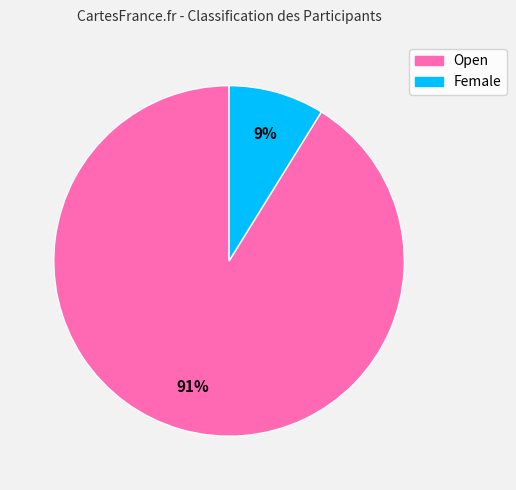

The Female slice represents 9% of the pie. True or false?

True